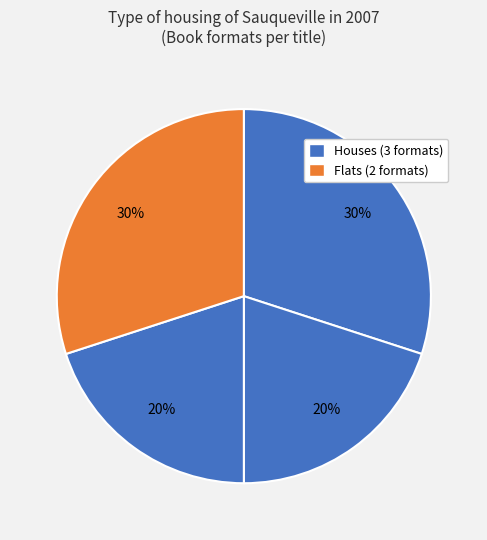

Count the number of slices in the pie.

4